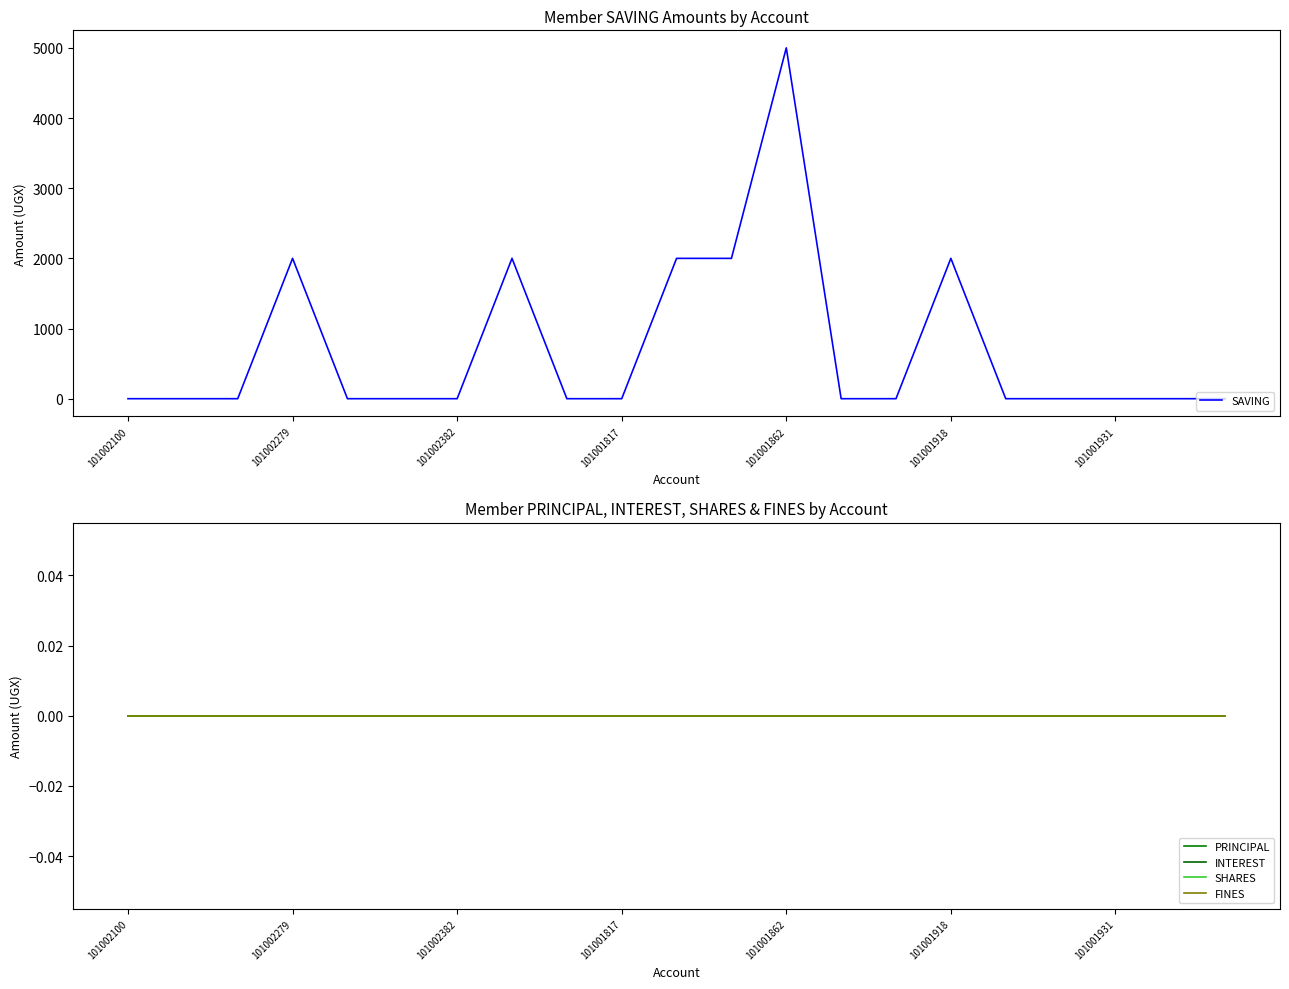

What position from the left is 10?

11